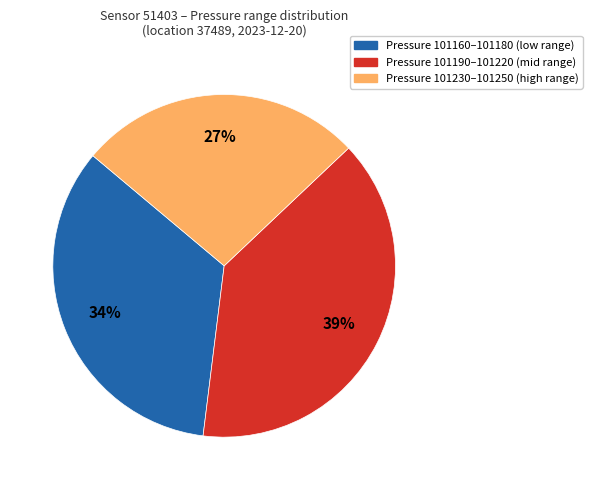

To the nearest percent, what is the average slice percentage?

33%